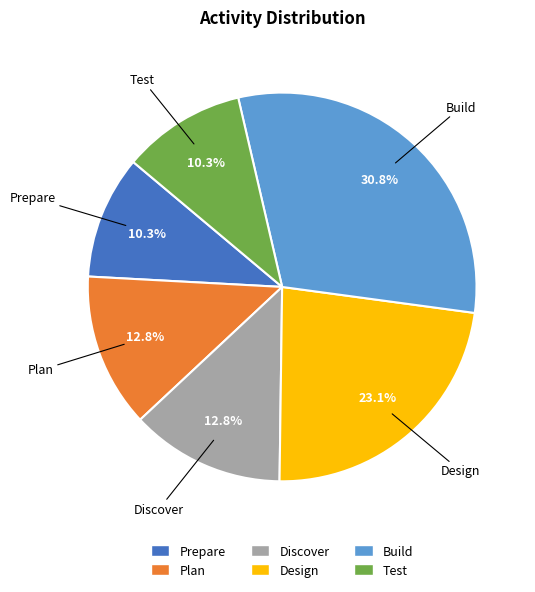

Is there a majority slice in this chart?

No